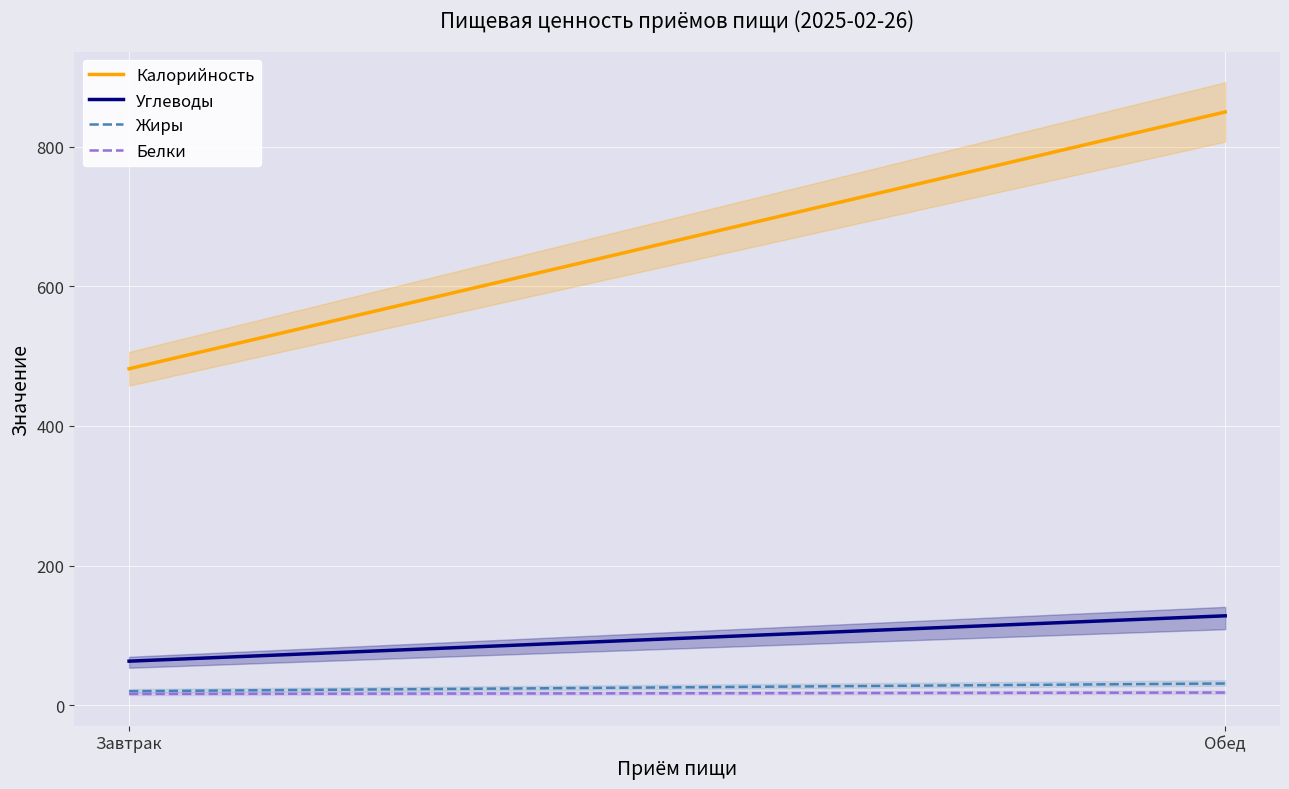

Which series has the largest range (max minus min)?

Калорийность